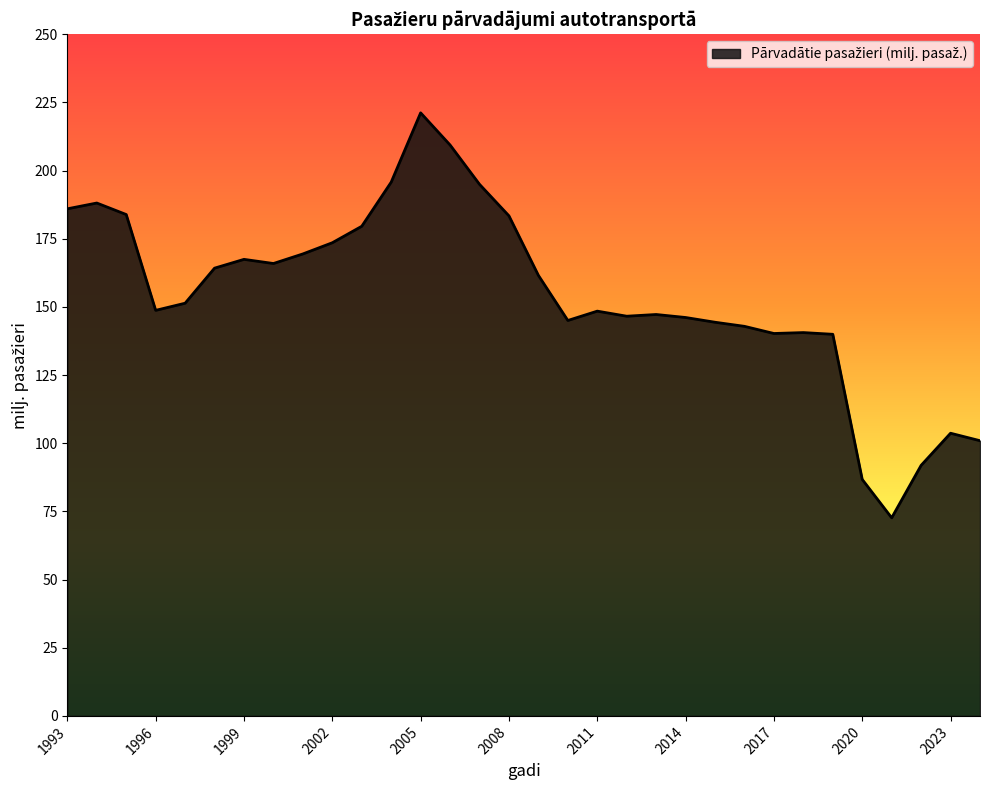

How many lines are shown in the chart?

1